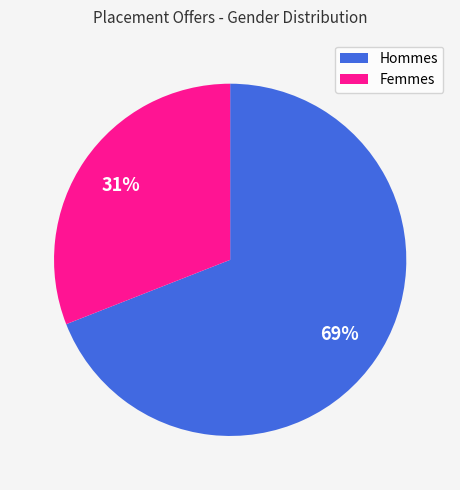

Does any single category account for the majority?

Yes